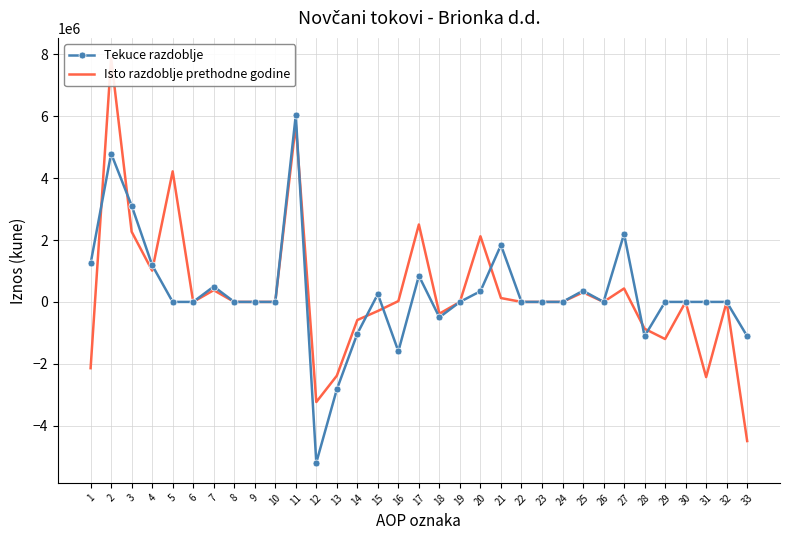

What is the difference between the second highest and minimum values in the Tekuce razdoblje series?

9986745